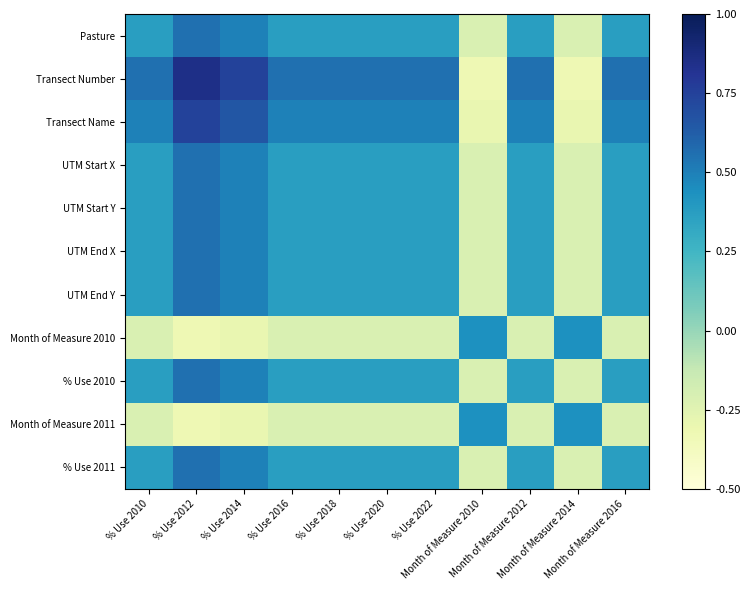

At how many categories does at least one series exceed 0?

11